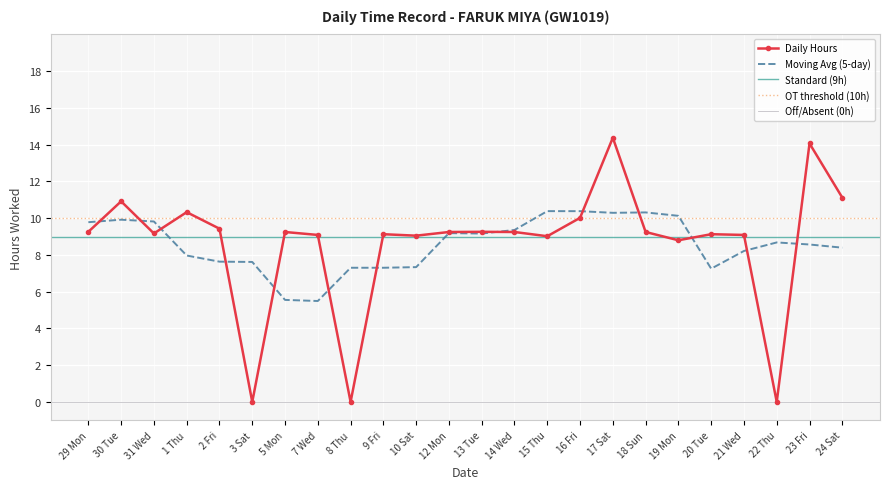

How many data points are above 9?

20